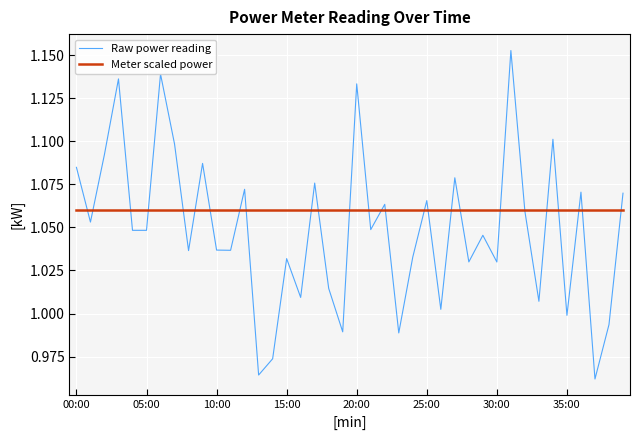

List the series in order of their overall mean, lowest first.

Raw power reading, Meter scaled power